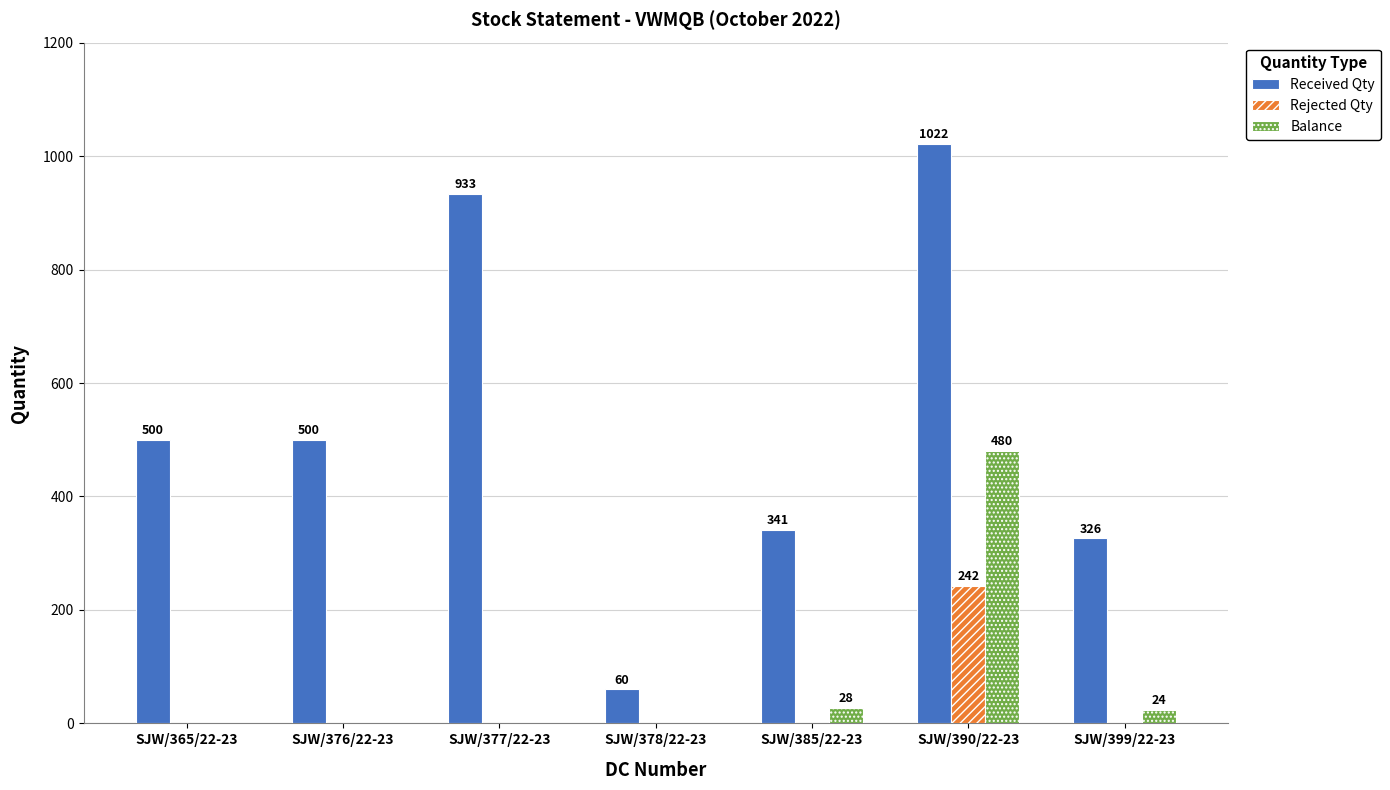

What are all the series names shown in the legend?

Received Qty, Rejected Qty, Balance